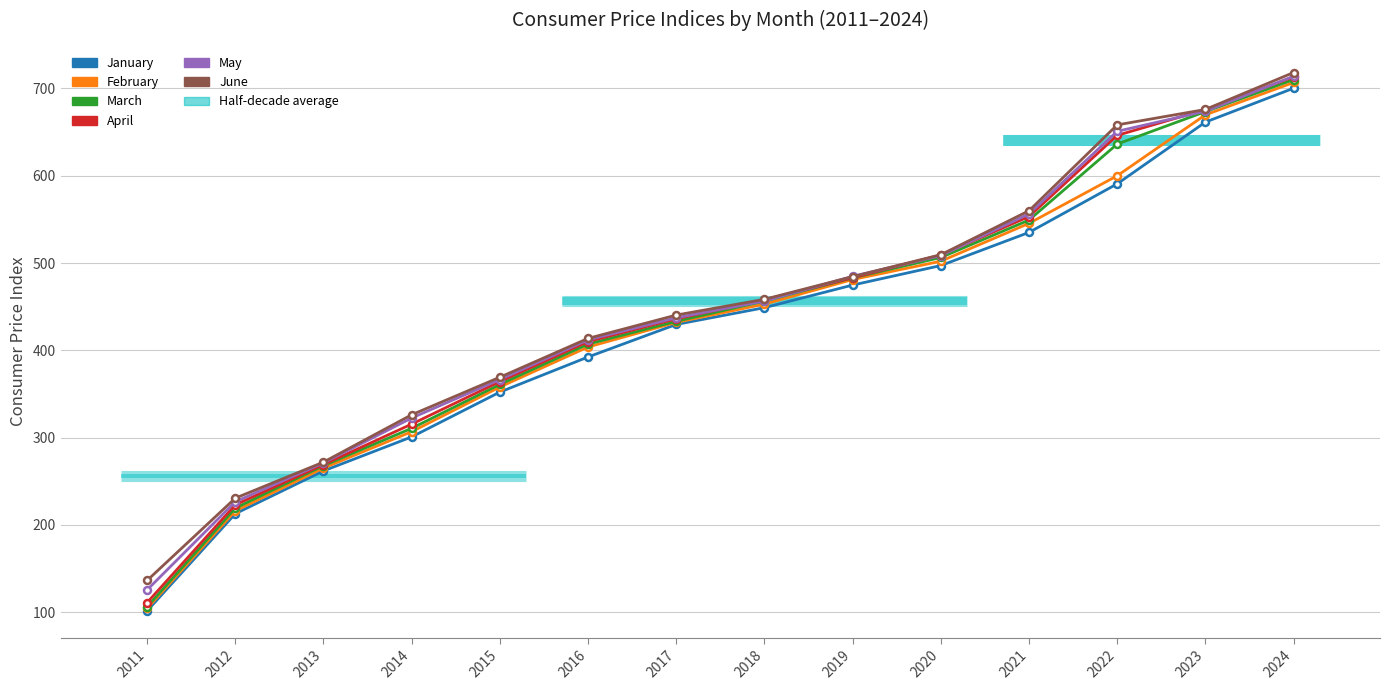

Which series has the largest range (max minus min)?

March